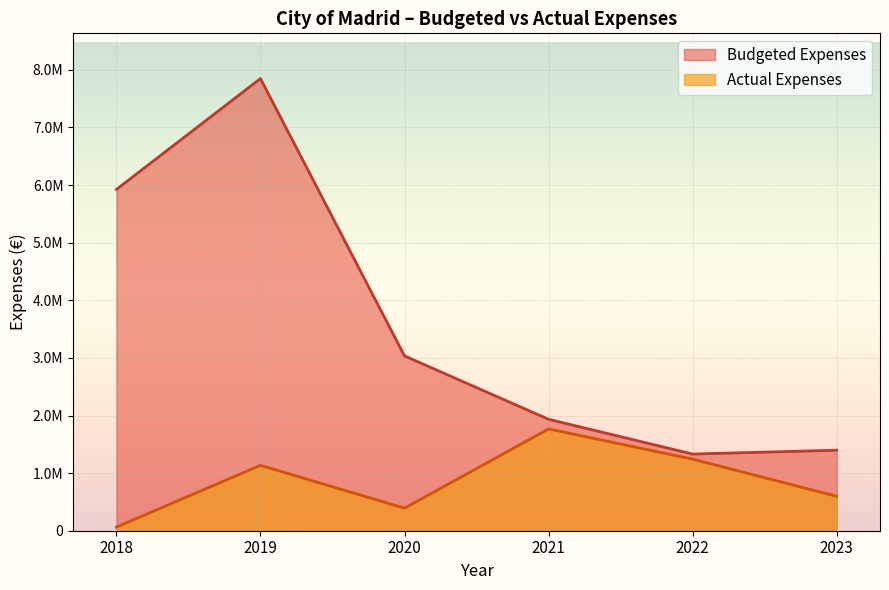

At which category is the sum across all series the highest?

2019